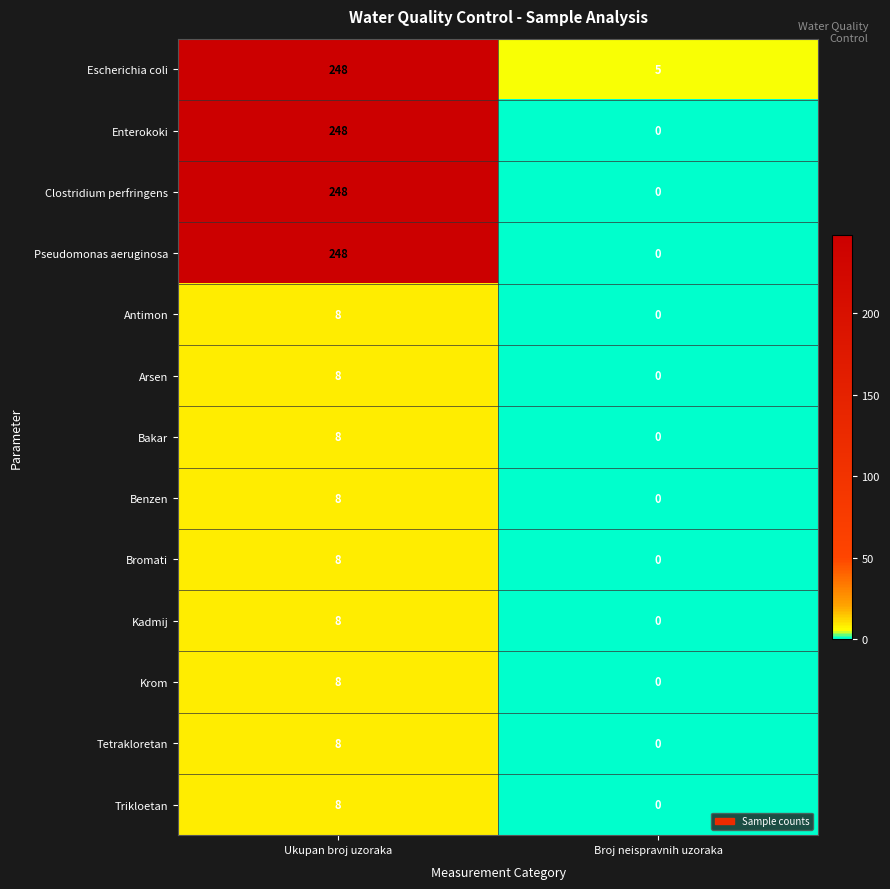

What is the spread (max minus min) of values at Ukupan broj uzoraka?

240